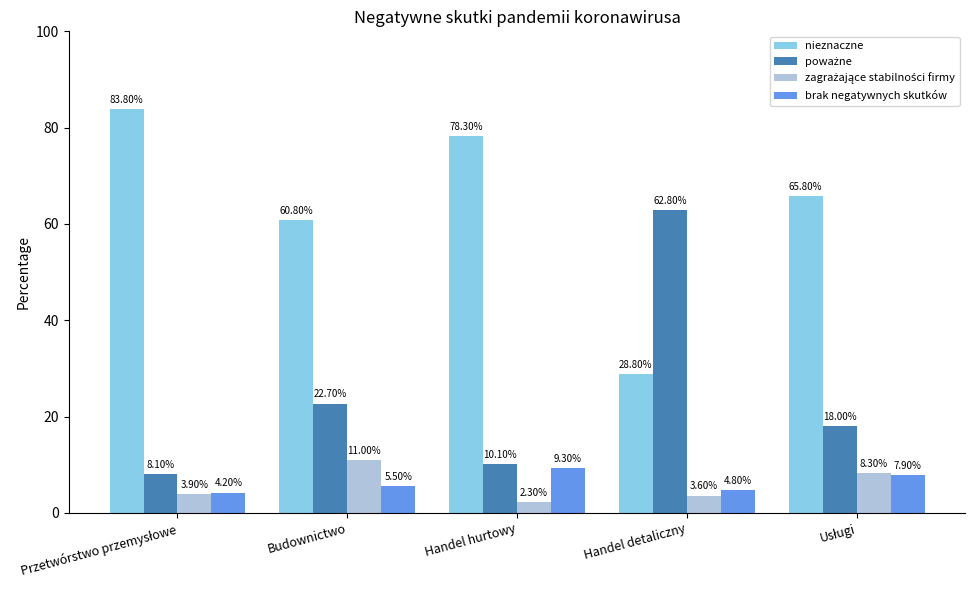

What is the average value of the brak negatywnych skutków series?

6.3